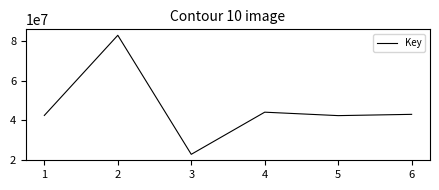

How many values are below 43000537?

3